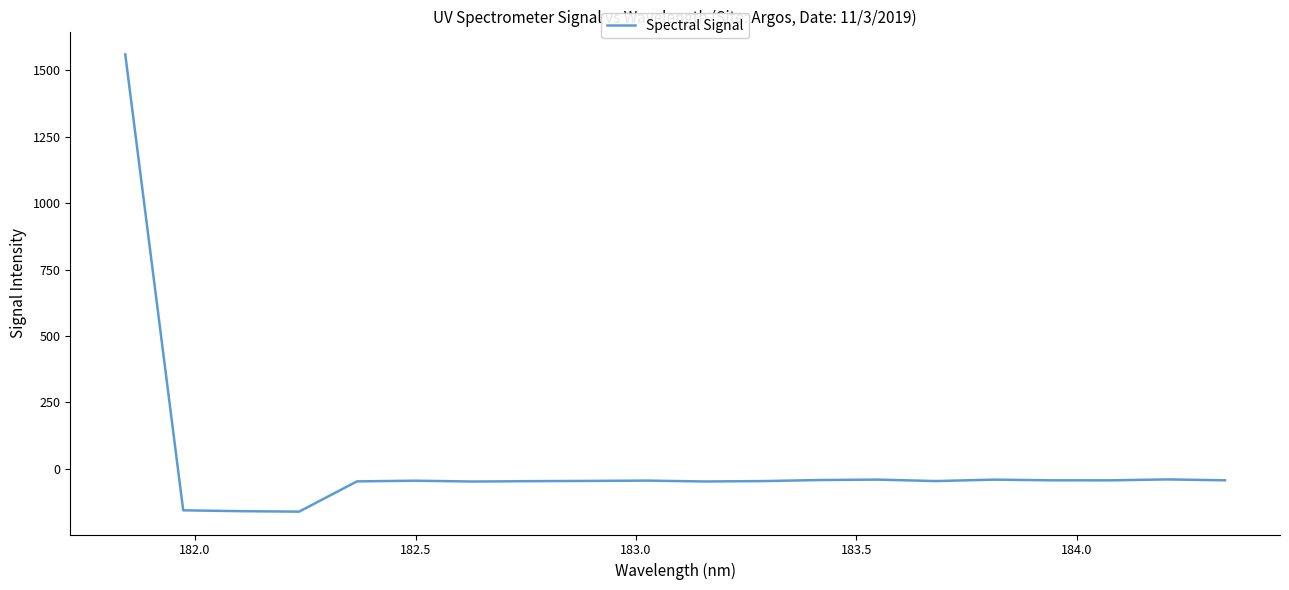

Does the chart display data point markers on the line(s)?

No